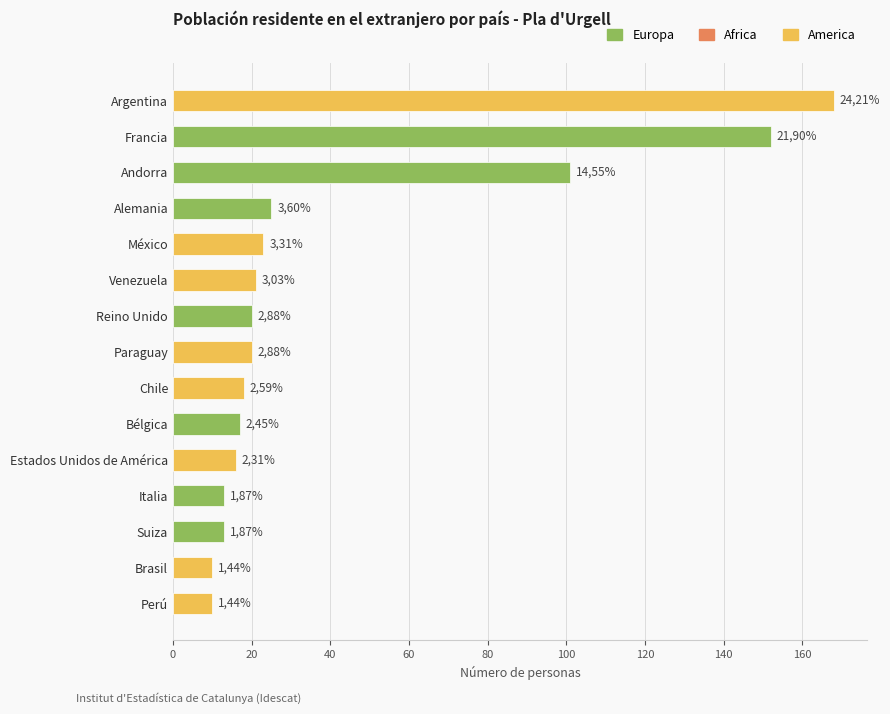

Does the chart contain any negative values?

No